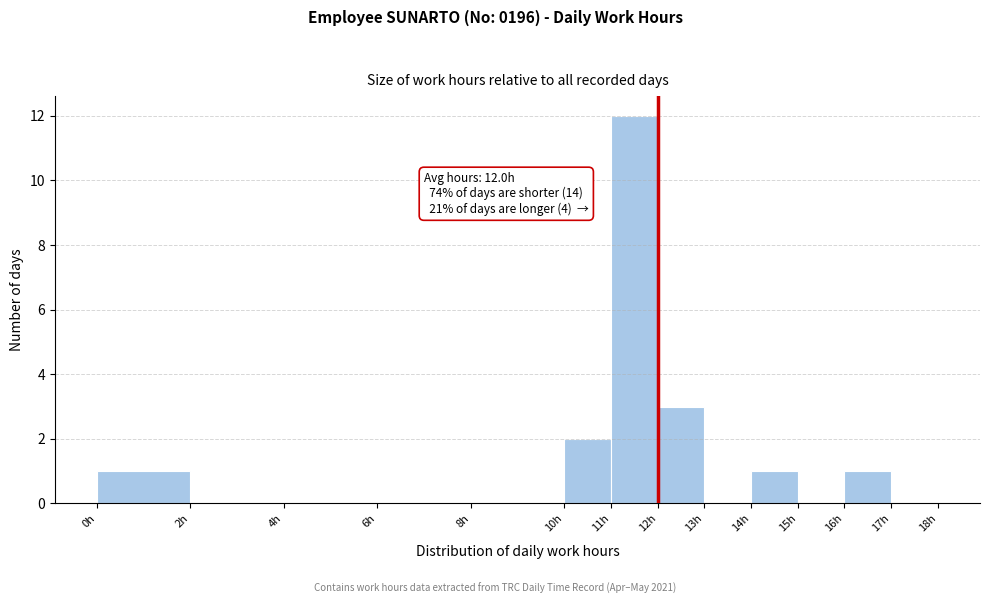

Which range on the x-axis has the tallest bar?

11 to 12